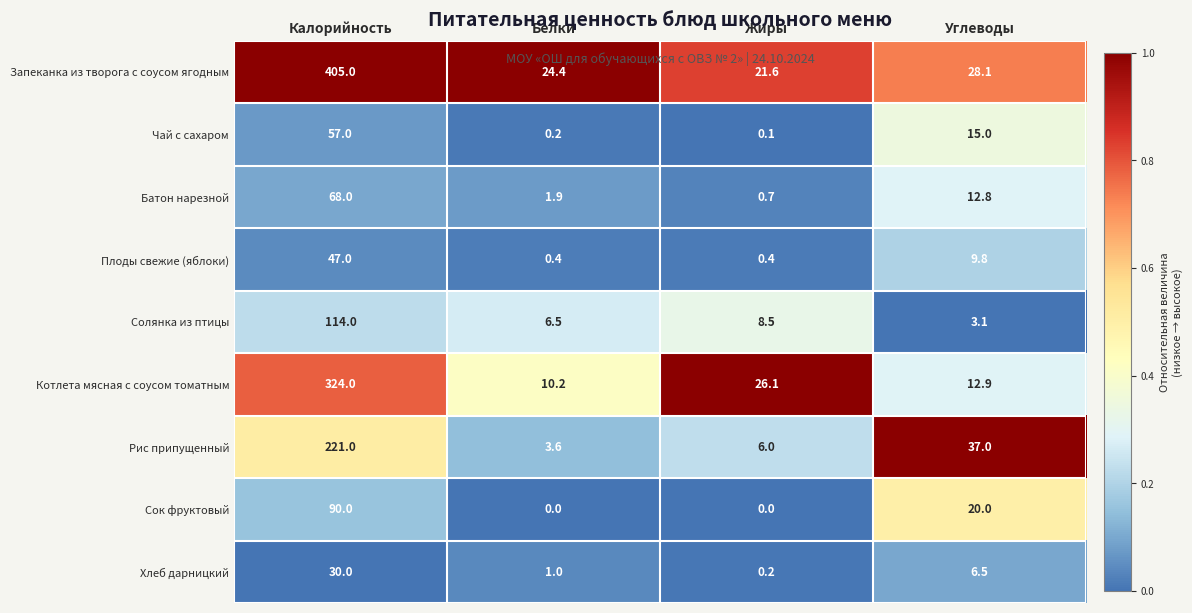

The value of Рис припущенный at Углеводы is 37.0. True or false?

True